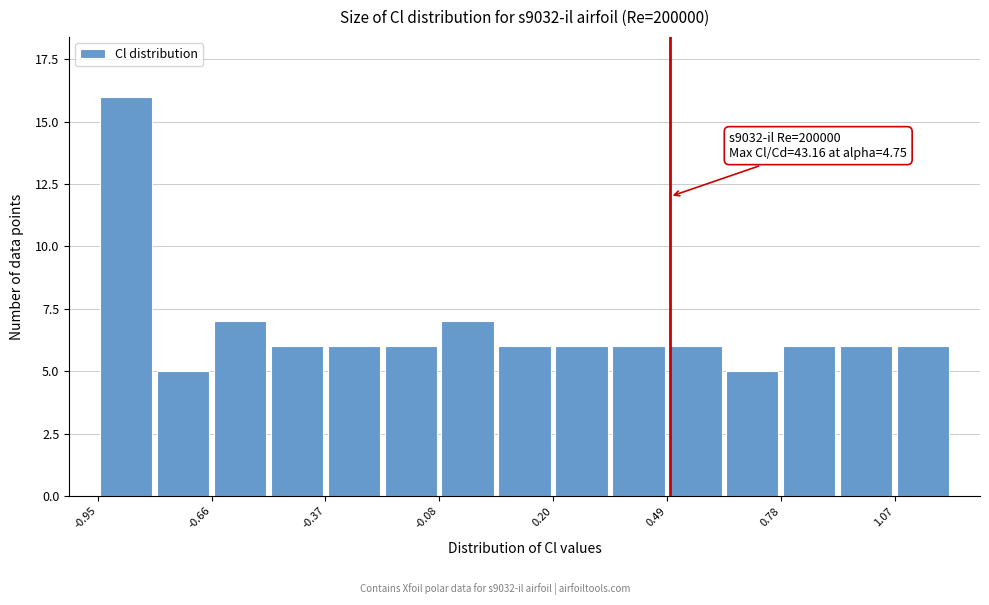

Around what value on the x-axis is the tallest bar? Give the approximate position of its centre, as read against the axis.

-0.85